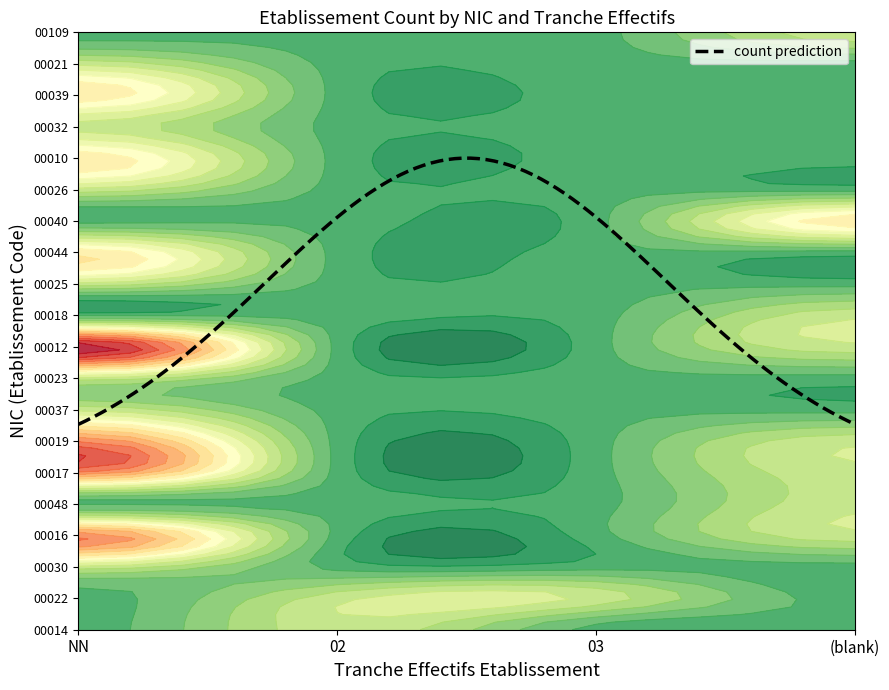

How many distinct data groups are displayed?

20